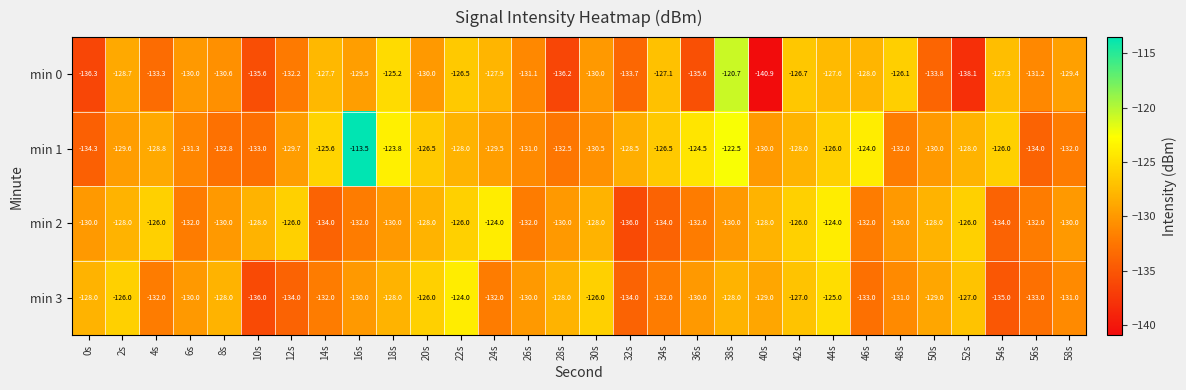

Which label corresponds to the largest value in the chart?

16s